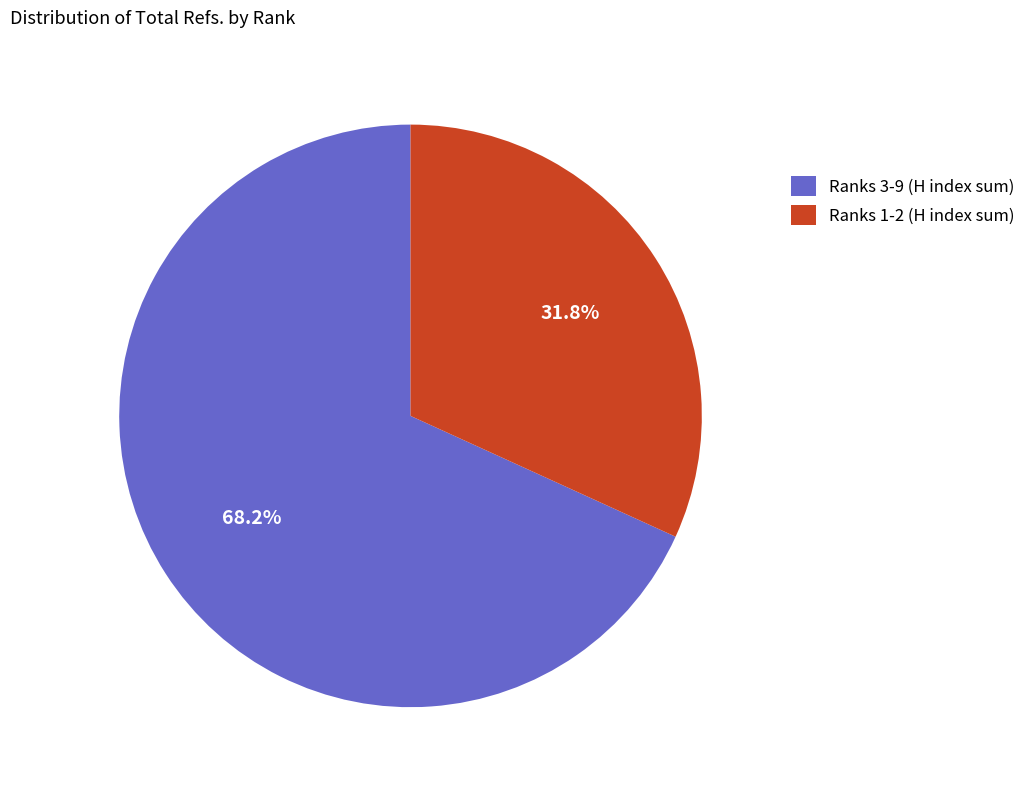

How many segments does this pie chart have?

2